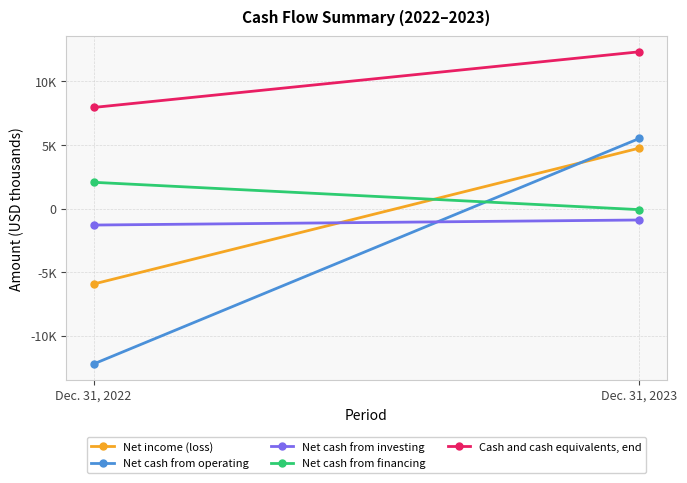

Between Dec. 31, 2022 and Dec. 31, 2023, which series saw the biggest shift?

Net cash from operating